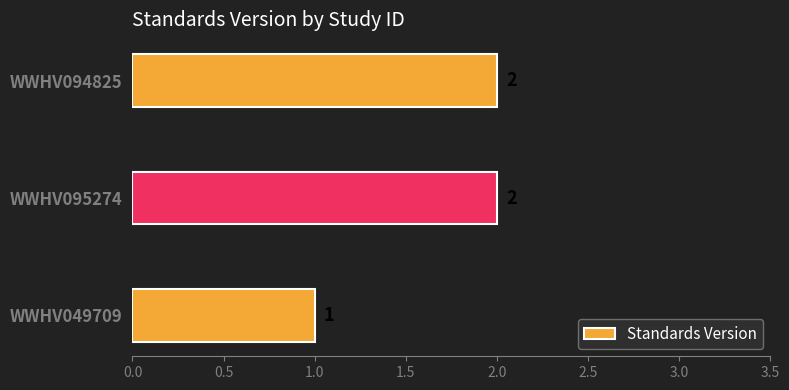

What is the ratio of the value at WWHV095274 to the value at WWHV094825?

1.0